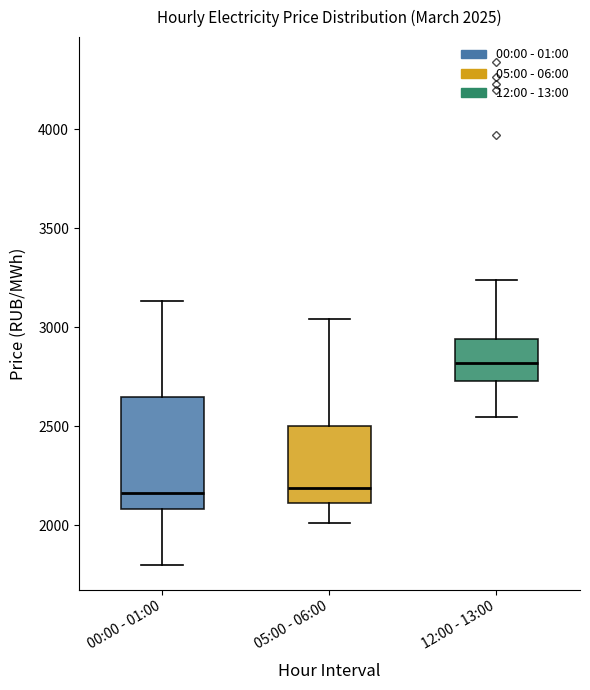

Which box's median line is the highest?

12:00 - 13:00